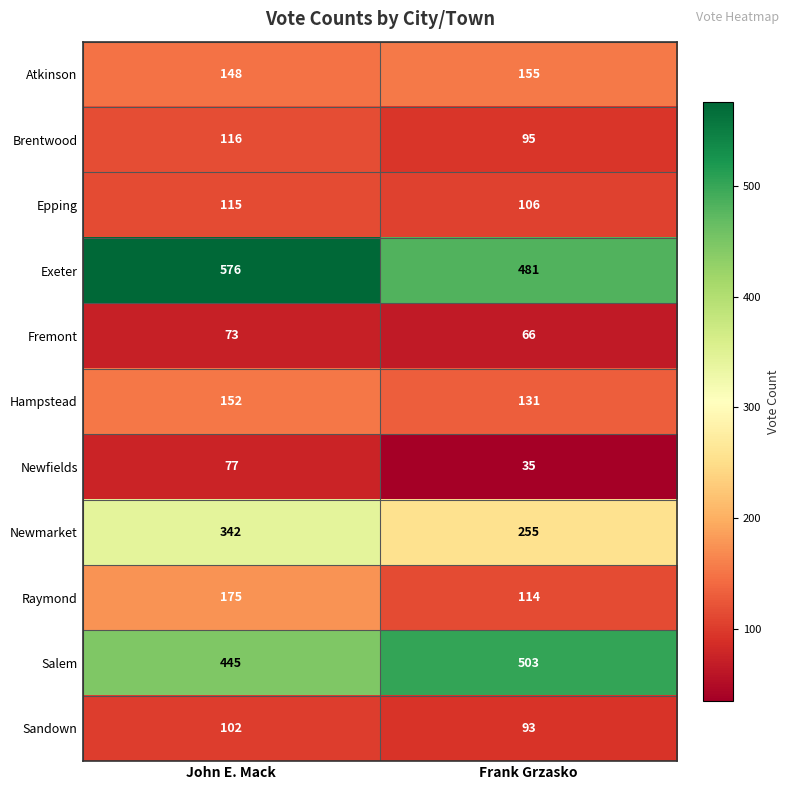

What is the difference between the highest and lowest values at John E. Mack?

503